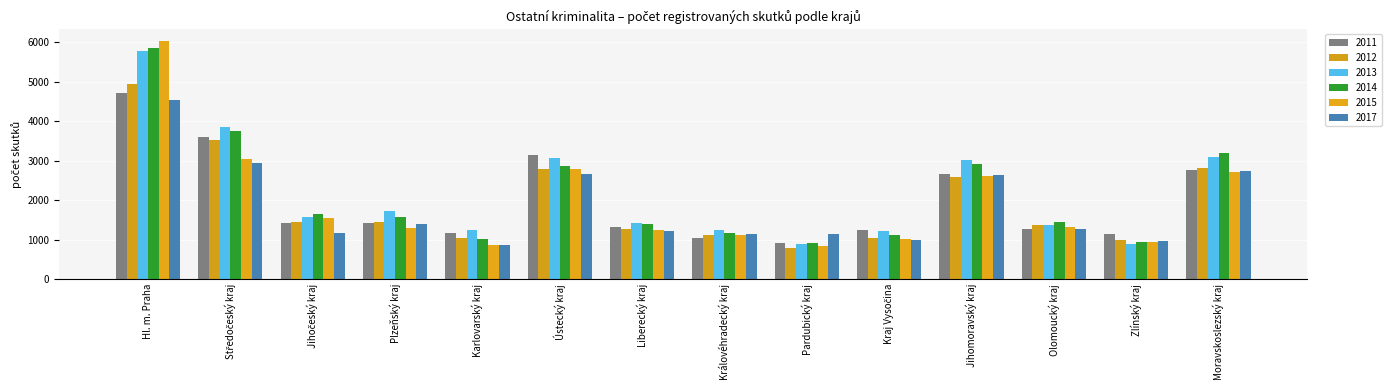

Which series has the largest range (max minus min)?

2015